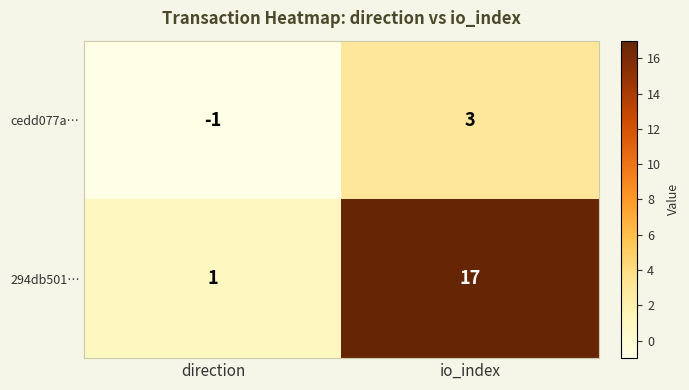

Rank the series by their maximum value, from highest to lowest.

294db501…, cedd077a…